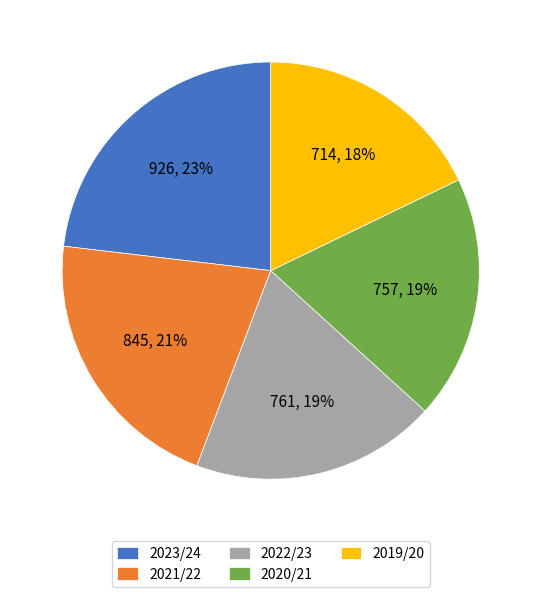

Which slice is the smallest?

2019/20